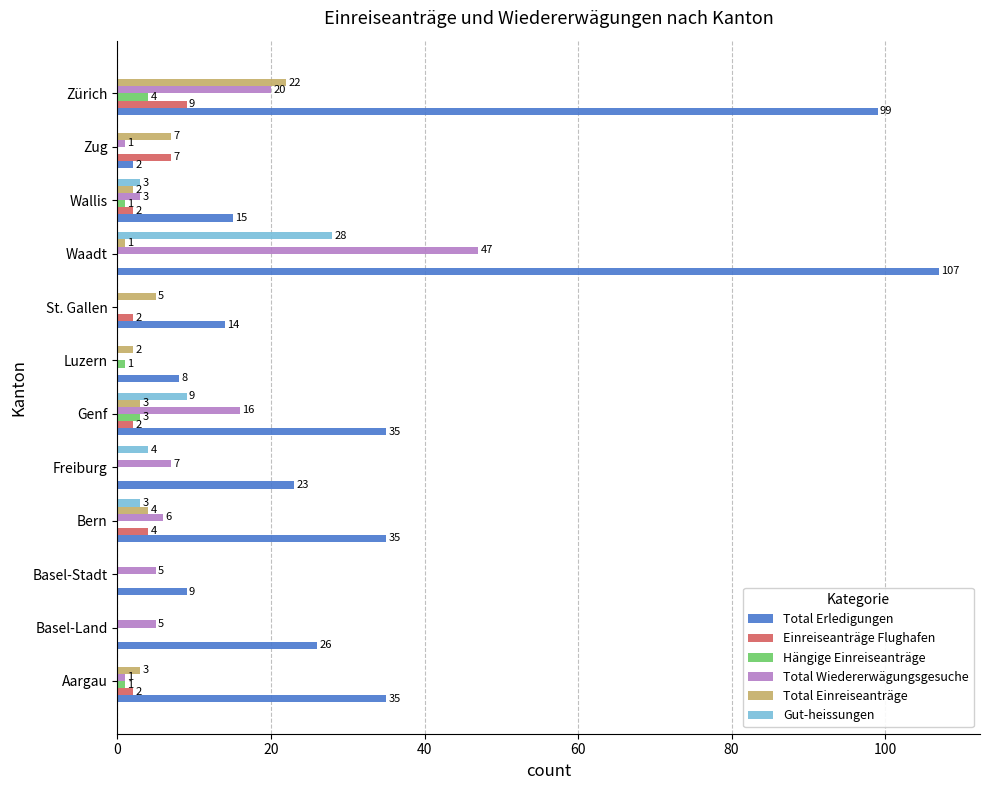

The value of Total Einreiseanträge at Freiburg is -9. True or false?

False